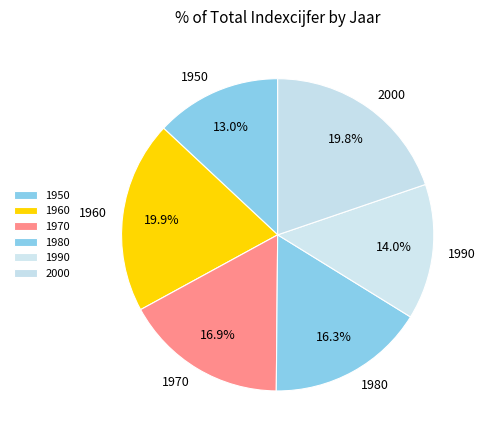

Is it true that 1970 is 4% of the pie?

False